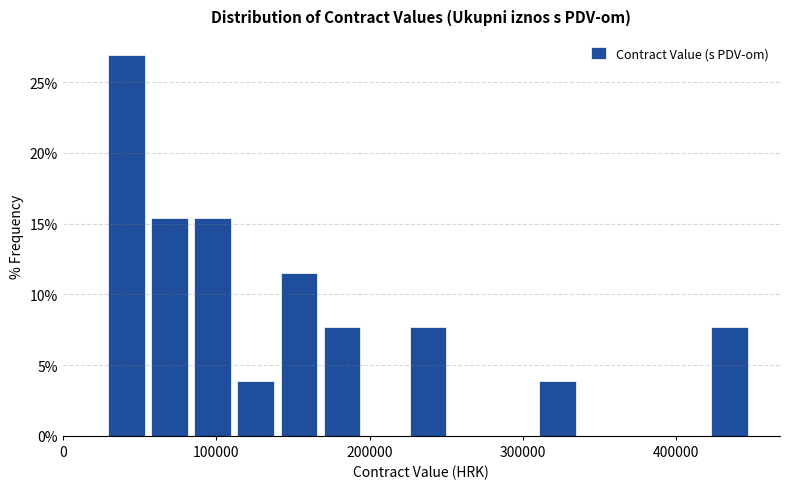

Around what value on the x-axis is the tallest bar? Give the approximate position of its centre, as read against the axis.

40000